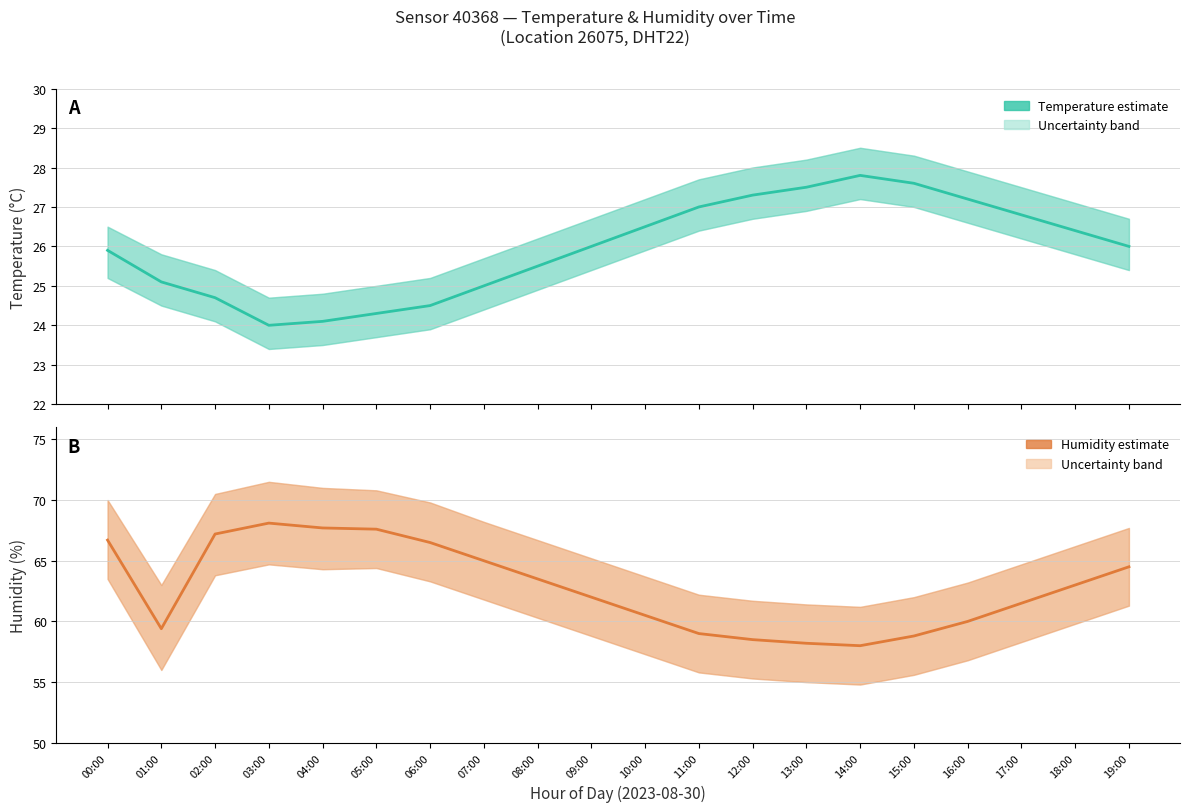

List the series in order of their peak value, highest first.

humidity, temperature